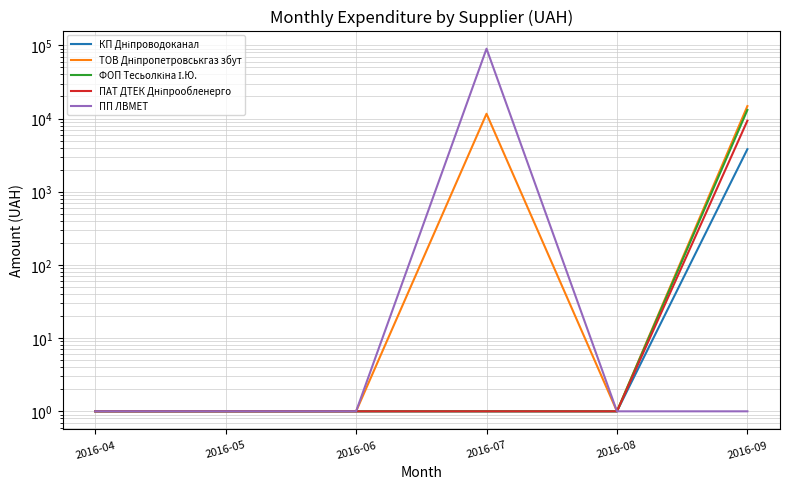

Which category has the lowest value in the КП Дніпроводоканал series?

2016-04